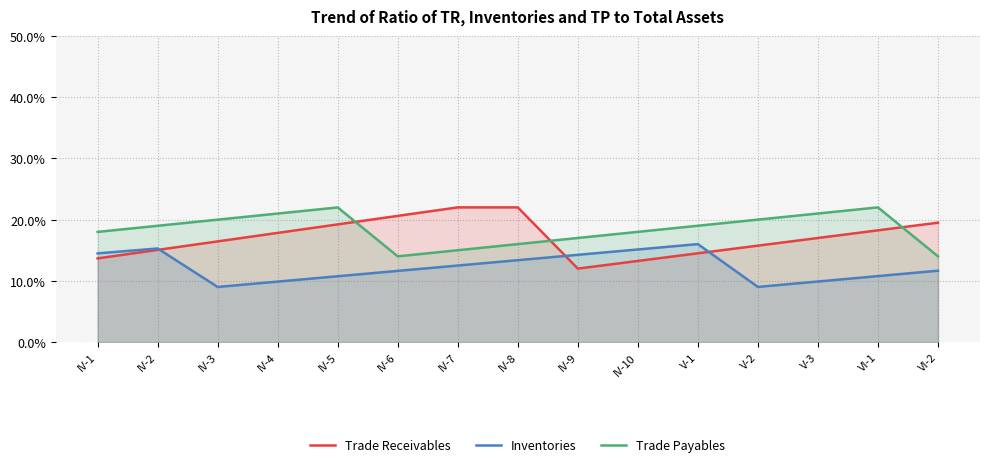

List the labels in order of Inventories value, largest first.

V-1, IV-2, IV-10, IV-1, IV-9, IV-8, IV-7, VI-2, IV-6, VI-1, IV-5, V-3, IV-4, V-2, IV-3